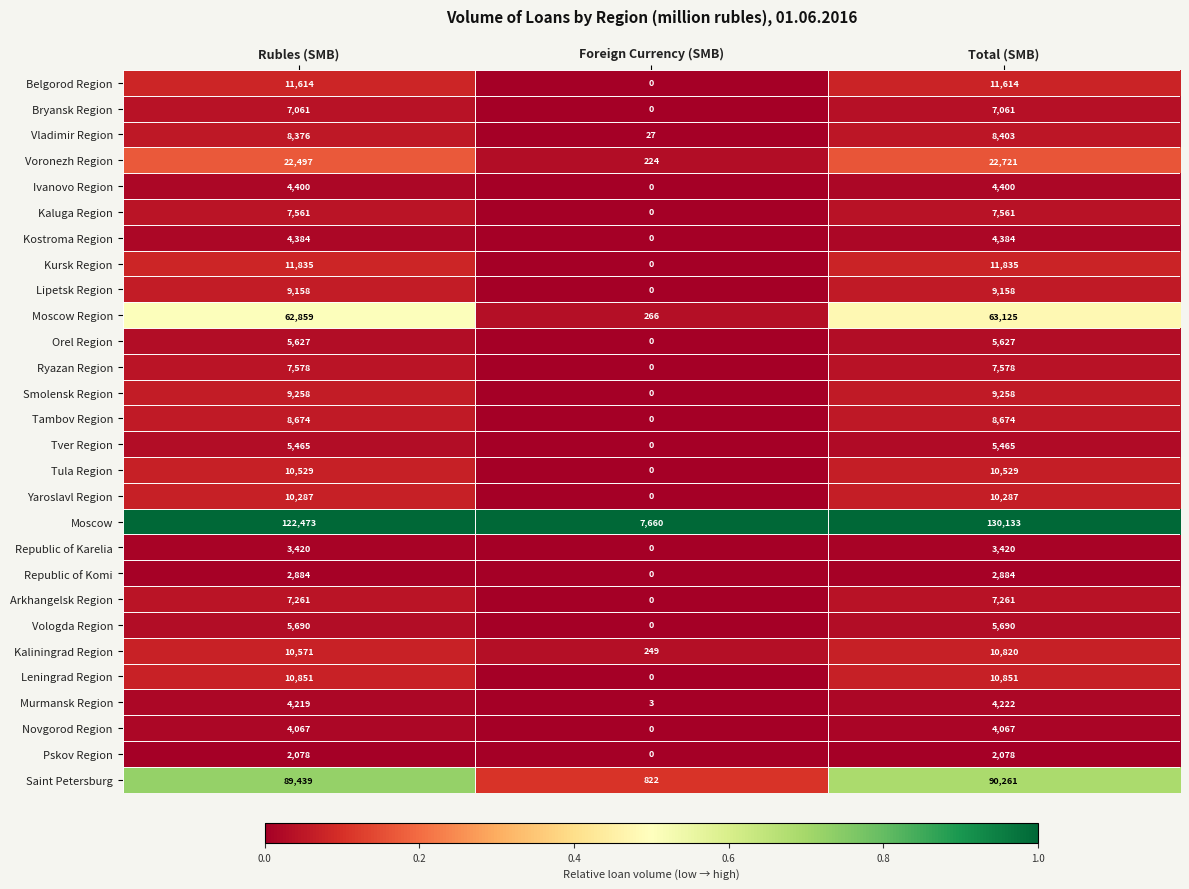

What is the difference between the Tver Region values at Foreign Currency (SMB) and Rubles (SMB)?

5465